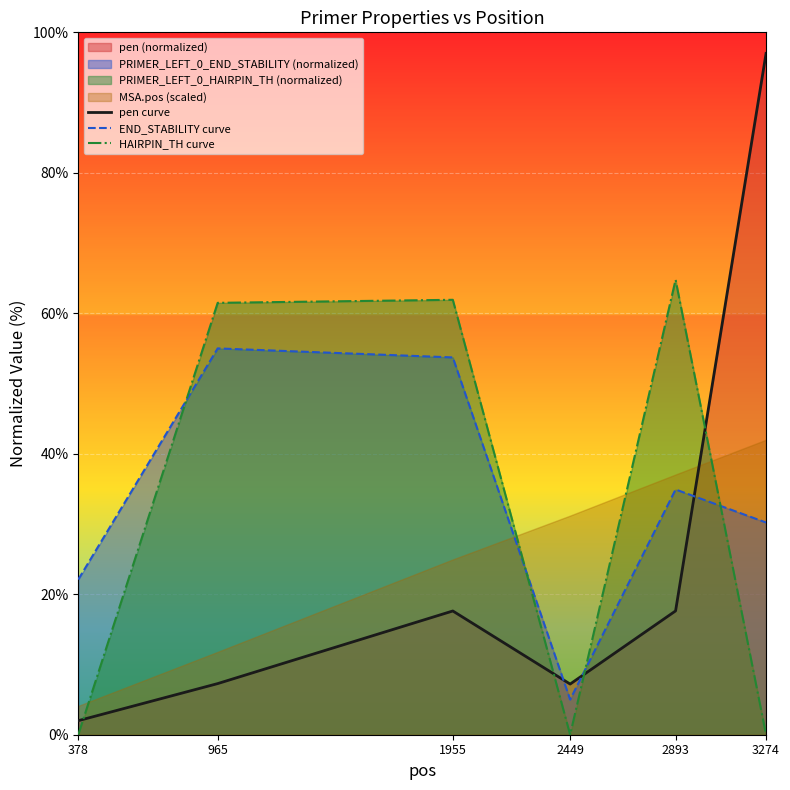

Count the number of categories in the chart.

6